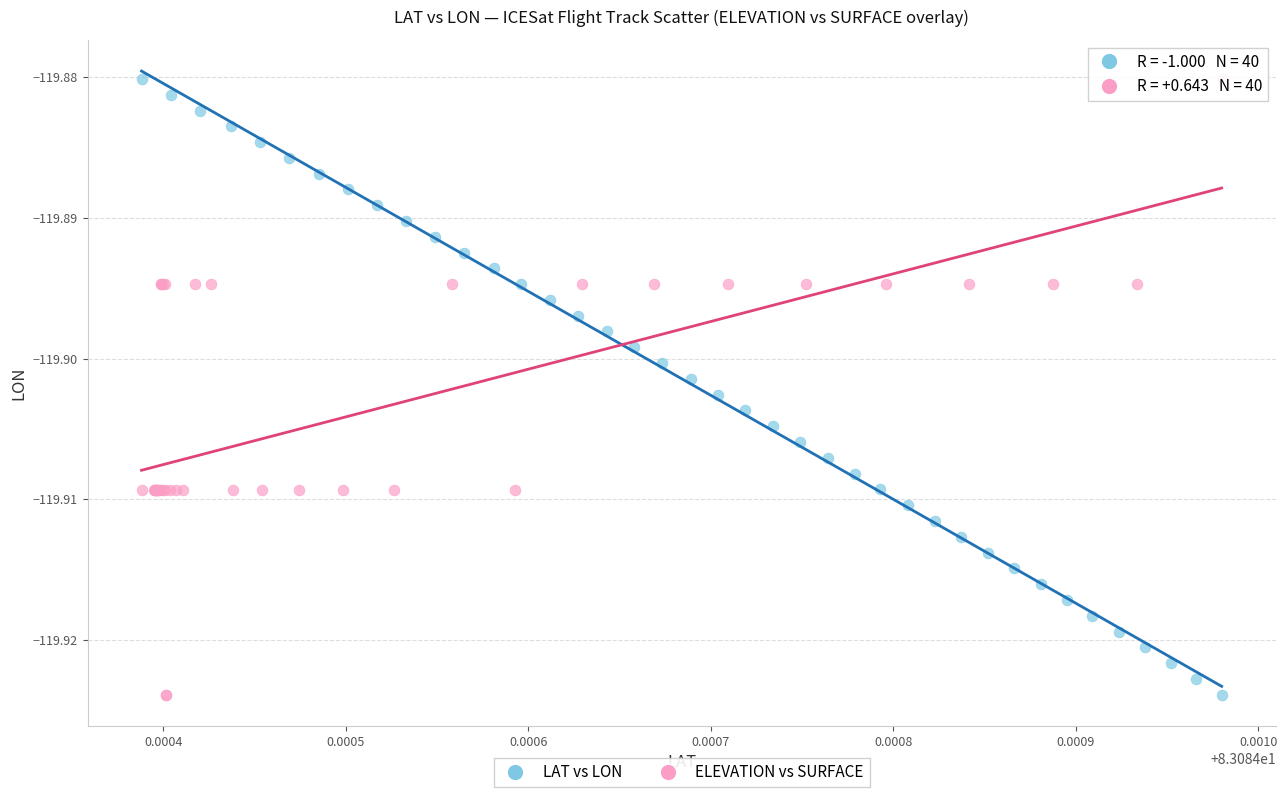

What are all the series names shown in the legend?

LAT vs LON, ELEVATION vs SURFACE